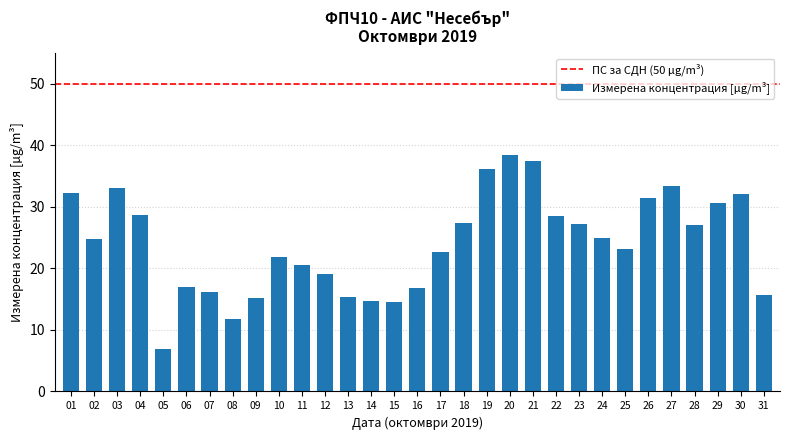

What is the greatest value displayed?

38.4